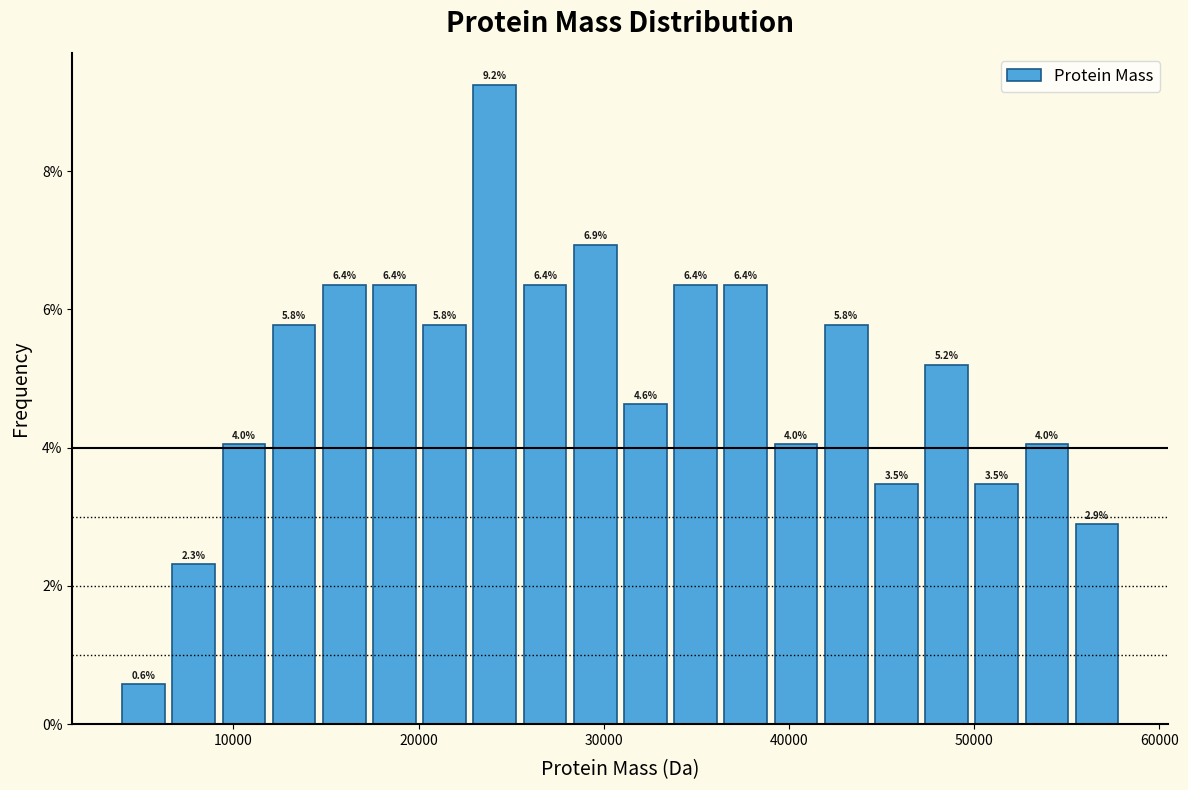

Around what value on the x-axis is the tallest bar? Give the approximate position of its centre, as read against the axis.

24000